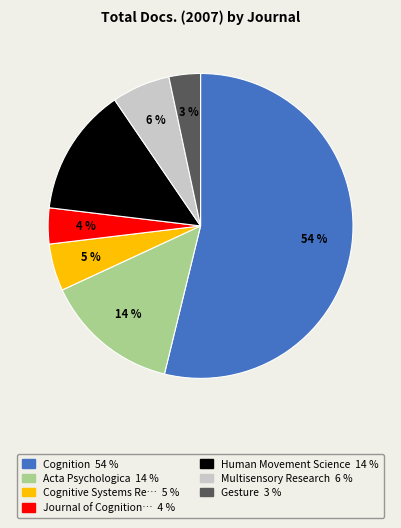

To the nearest percent, what is the average slice percentage?

14%